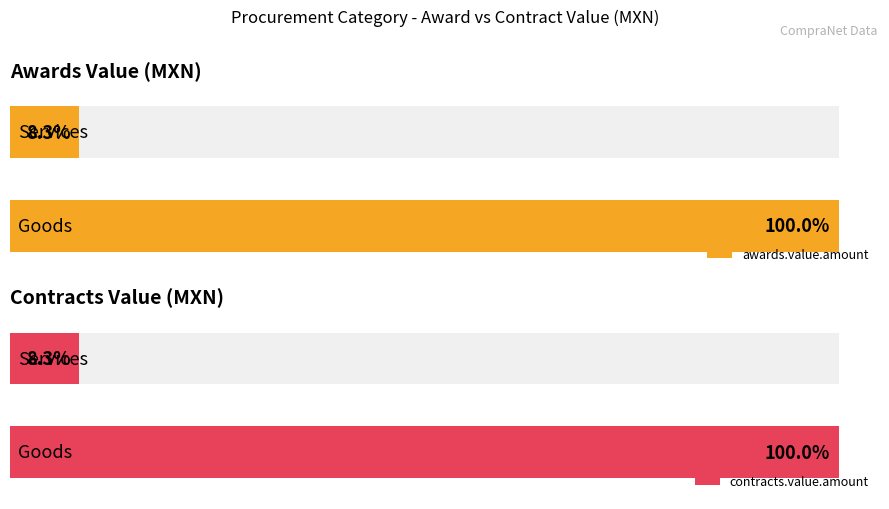

What is the difference between the maximum and minimum values in the awards.value.amount series?

27053333.2